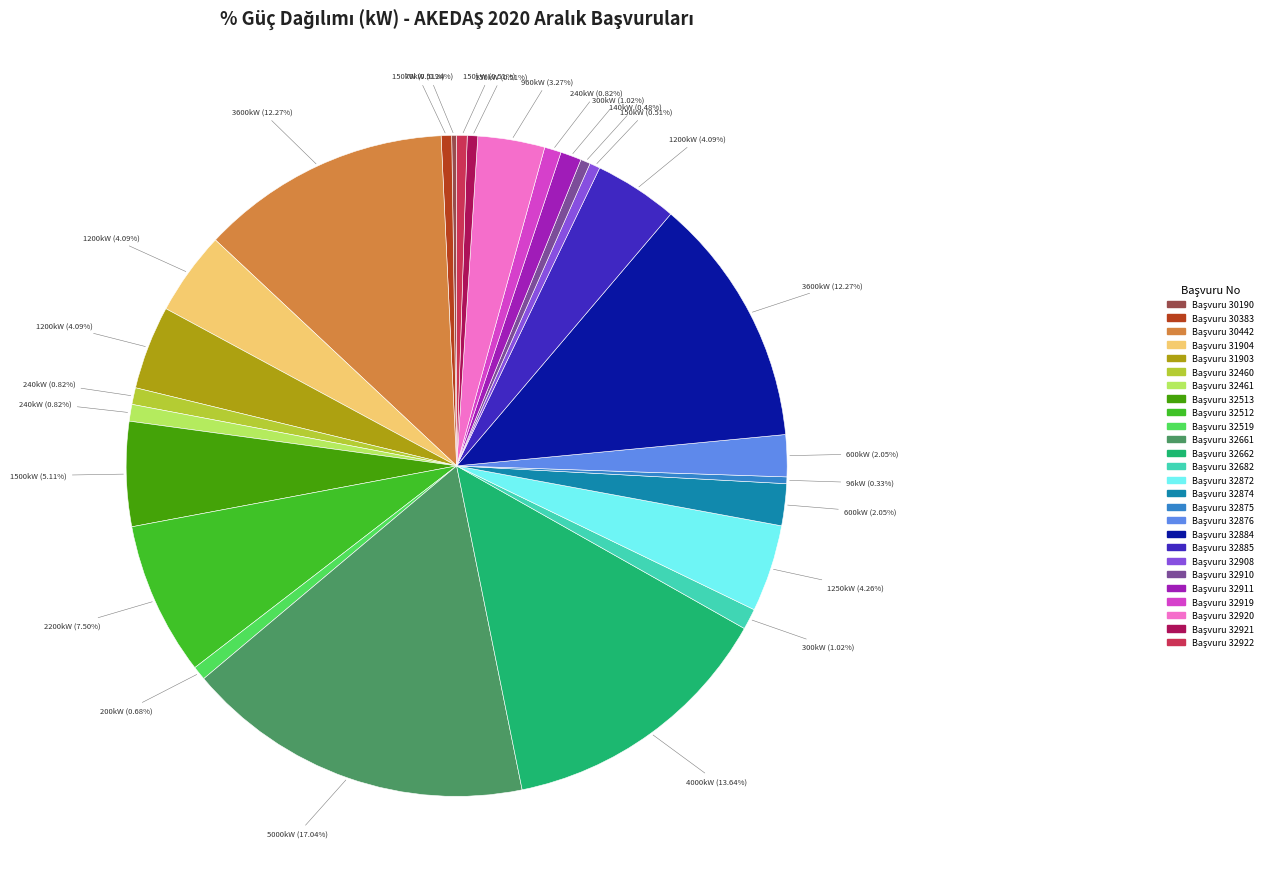

Is there any slice that represents more than half of the pie?

No